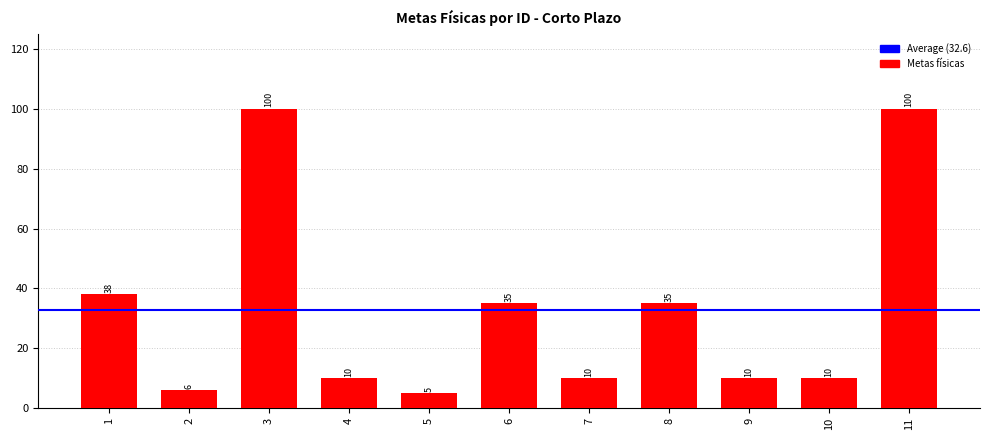

Approximately how many times larger is the value at 5 compared to 8?

0.1